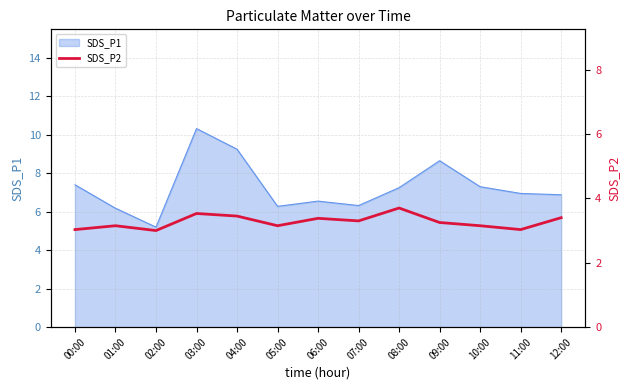

Which category has the highest value in the SDS_P1 series?

03:00